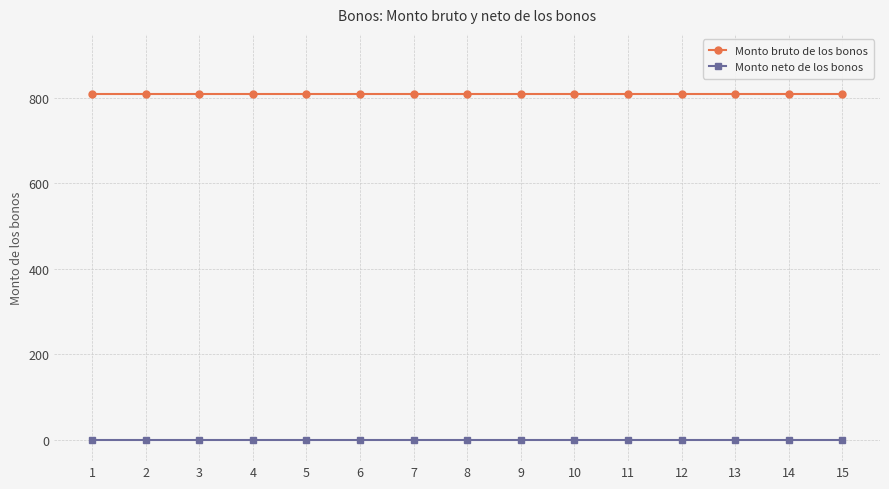

Reading left to right, extract all data points from this chart.

Monto bruto de los bonos: 810	810	810	810	810	810	810	810	810	810	810	810	810	810	810
Monto neto de los bonos: 0	0	0	0	0	0	0	0	0	0	0	0	0	0	0